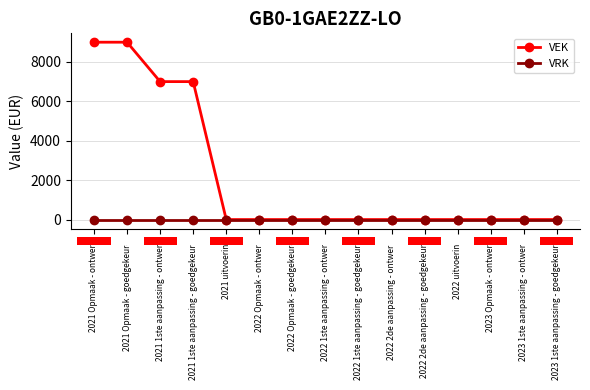

Reading right to left, extract all data points from this chart.

VEK: 0	0	0	0	0	0	0	0	0	0	0	7000	7000	9000	9000
VRK: 0	0	0	0	0	0	0	0	0	0	0	0	0	0	0